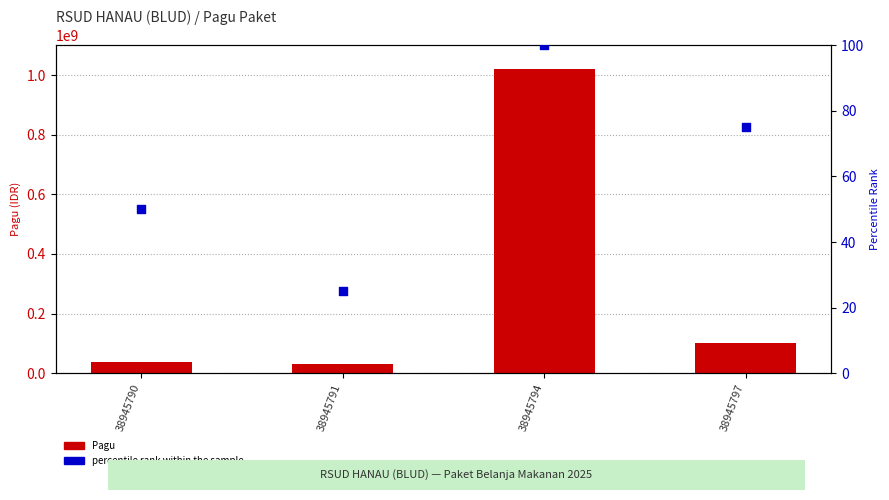

At how many categories does at least one series exceed 266558761?

1